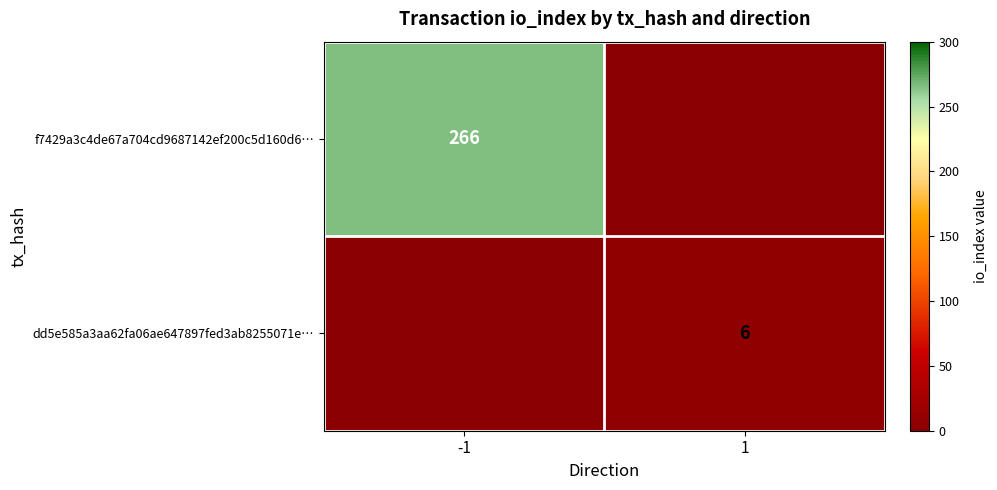

Is it true that dd5e585a3aa62fa06ae647897fed3ab8255071e… equals 3 at 1?

False